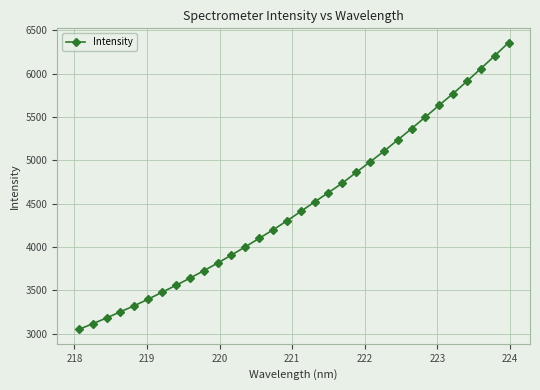

What is the maximum value shown in the chart?

6355.3